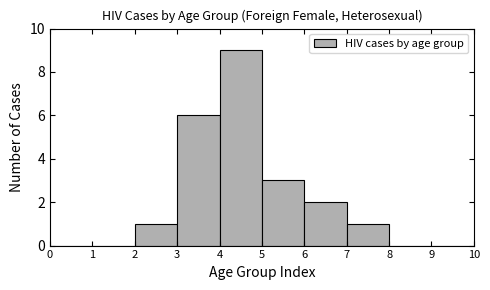

Reading left to right, transcribe this chart: for each bar, give the range it covers on the x-axis and its height. The values are not printed on the chart, so give them approximately, as read against the axis.

0 to 1: 0
1 to 2: 0
2 to 3: 1
3 to 4: 6
4 to 5: 9
5 to 6: 3
6 to 7: 2
7 to 8: 1
8 to 9: 0
9 to 10: 0